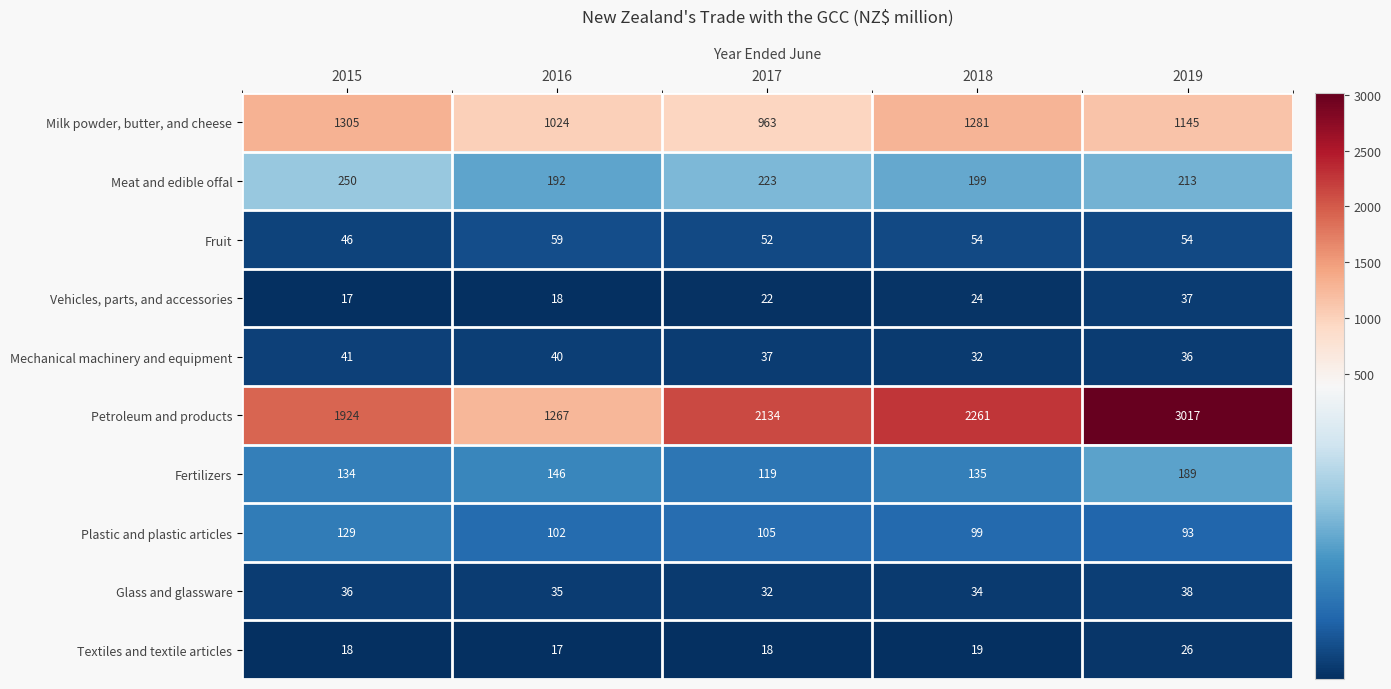

Count the number of categories in the chart.

5